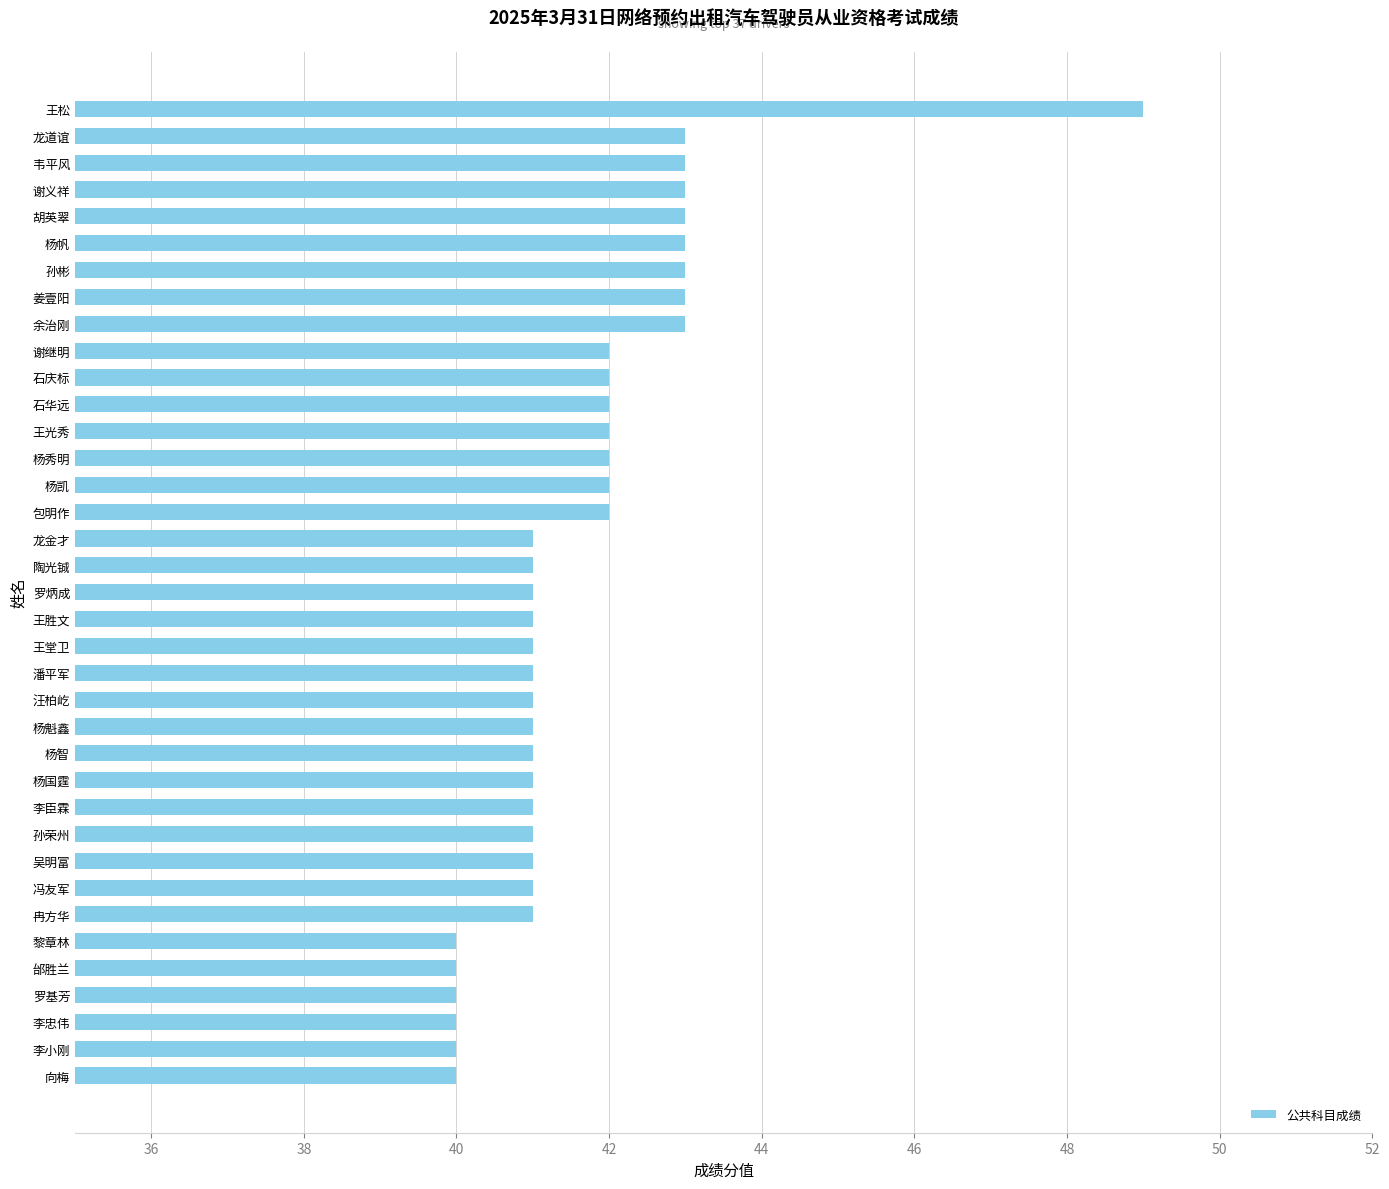

True or false: the data shows 41 at 李臣霖.

True